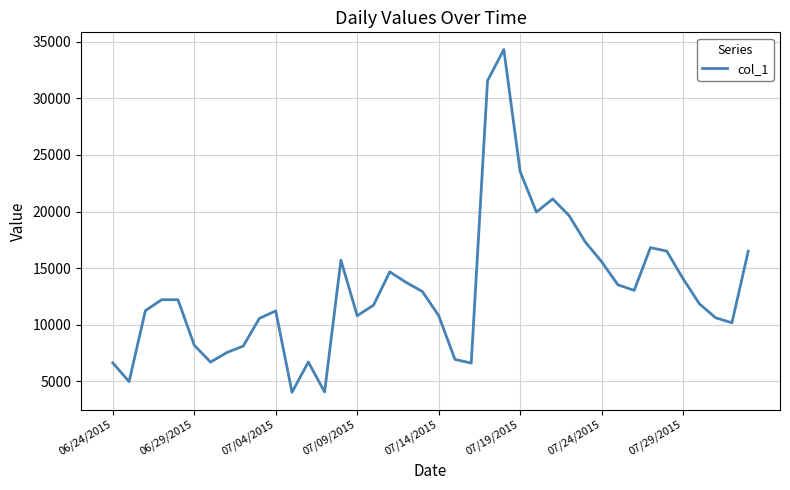

What is the smallest value displayed?

4023